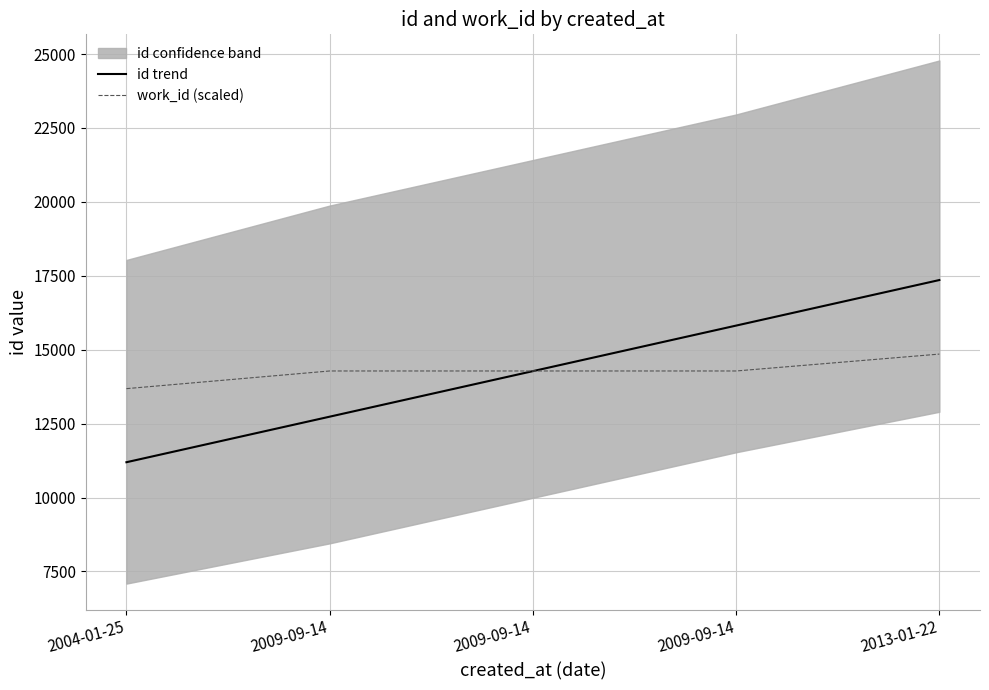

How many intersections are there between work_id (scaled) and id trend?

1